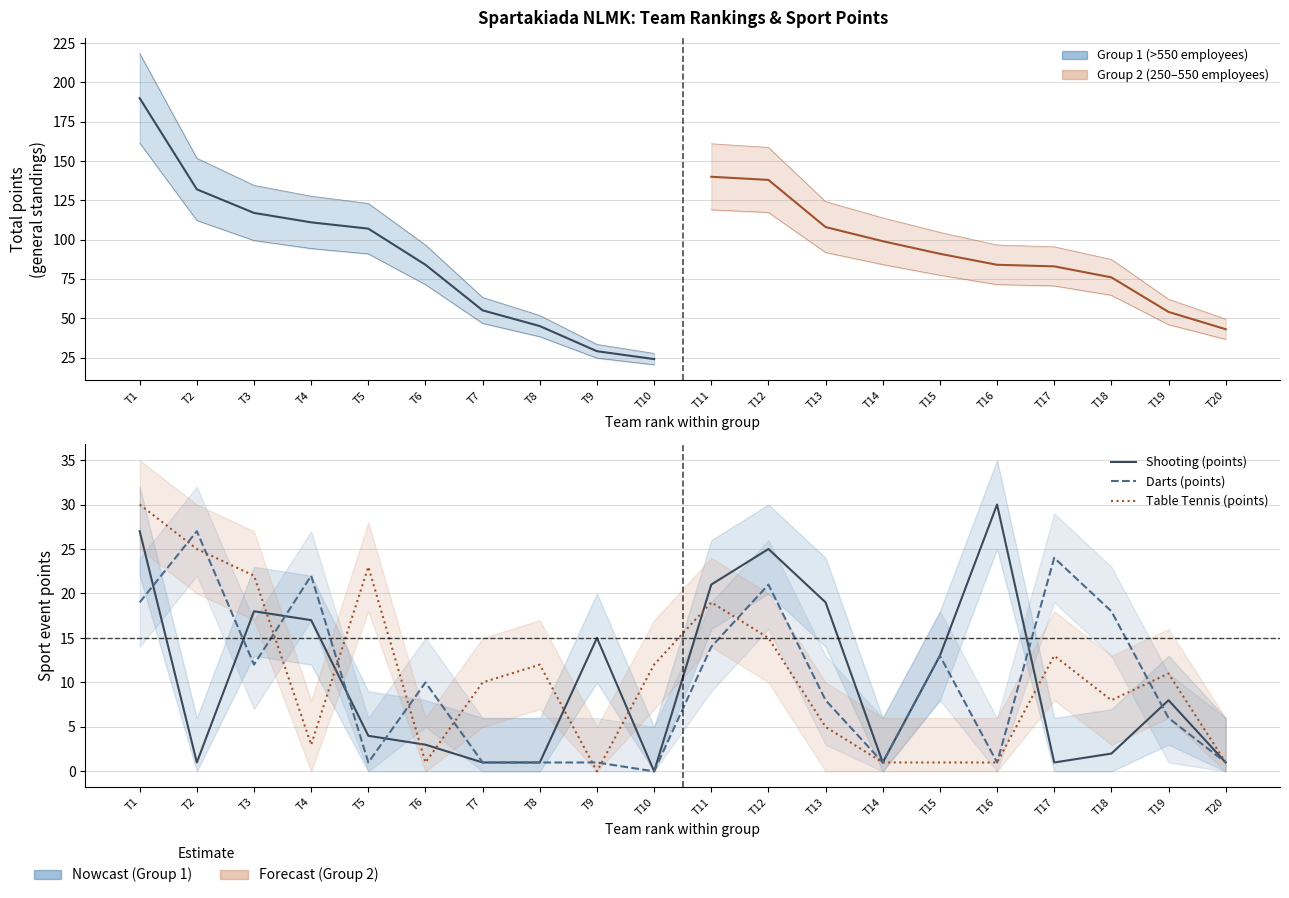

How many lines are shown in the chart?

3